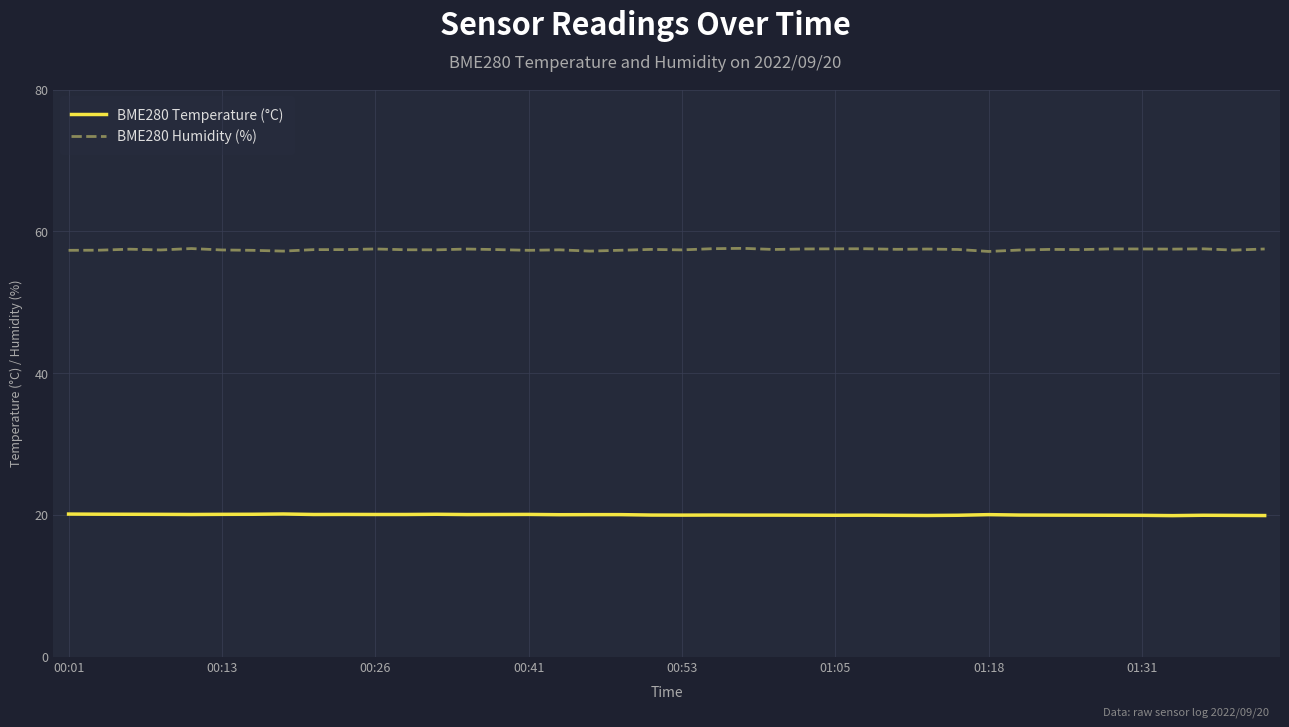

What is the highest value of the BME280 Humidity (%) series?

57.6